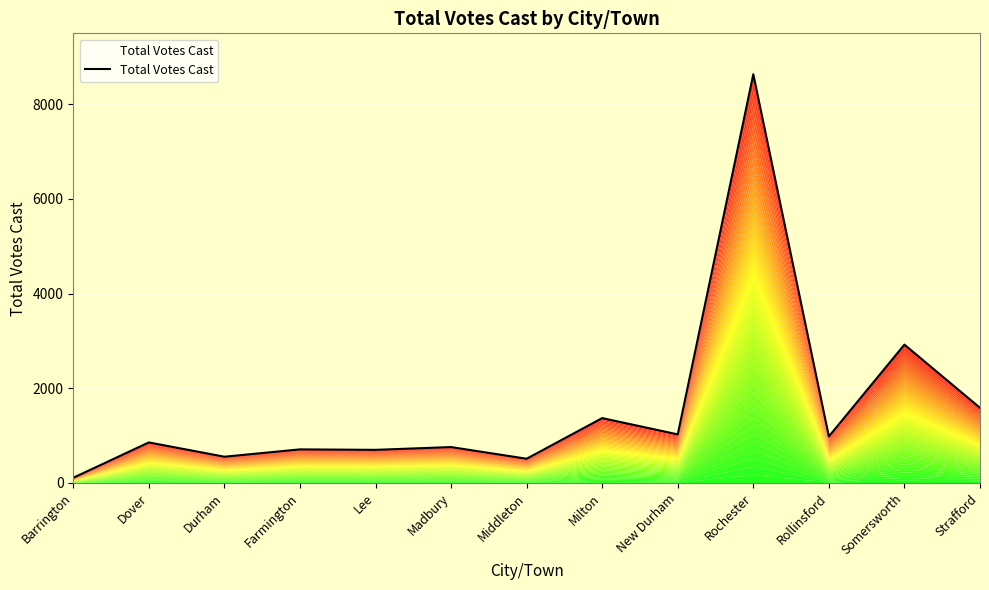

List the labels in order of value, smallest first.

Barrington, Middleton, Durham, Lee, Farmington, Madbury, Dover, Rollinsford, New Durham, Milton, Strafford, Somersworth, Rochester